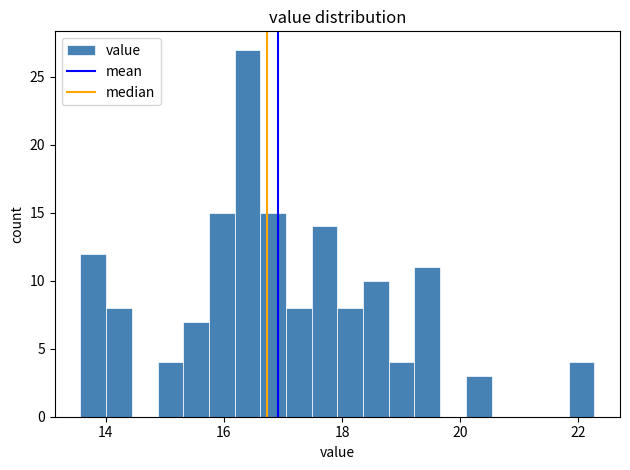

Around what value on the x-axis is the tallest bar? Give the approximate position of its centre, as read against the axis.

16.4